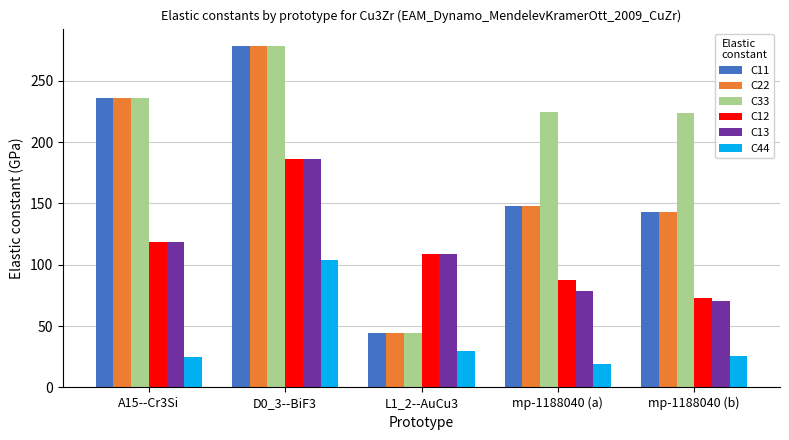

What is the difference between the maximum and second lowest values in the C11 series?

136.0